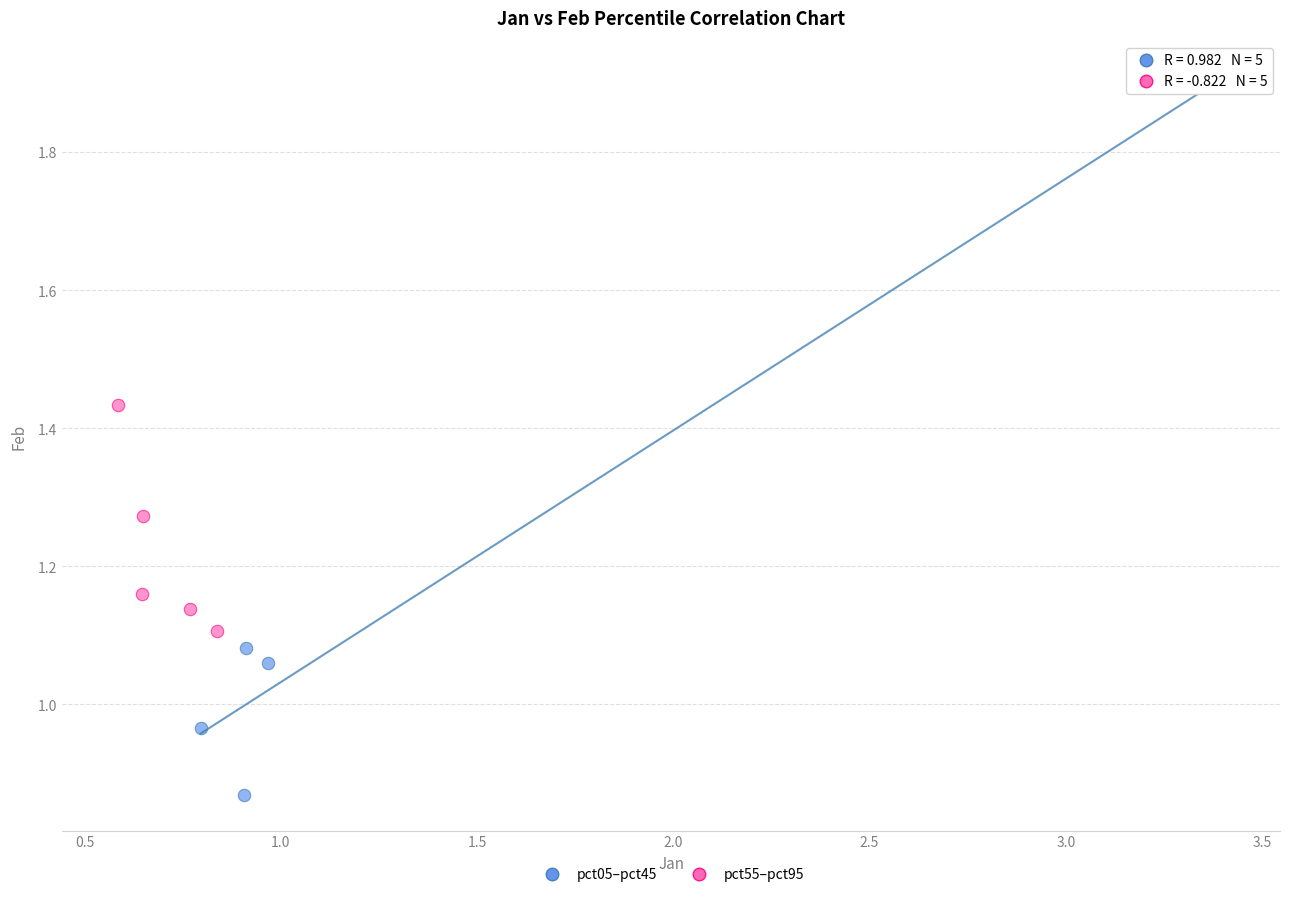

Which series reaches the maximum Y coordinate?

pct05–pct45